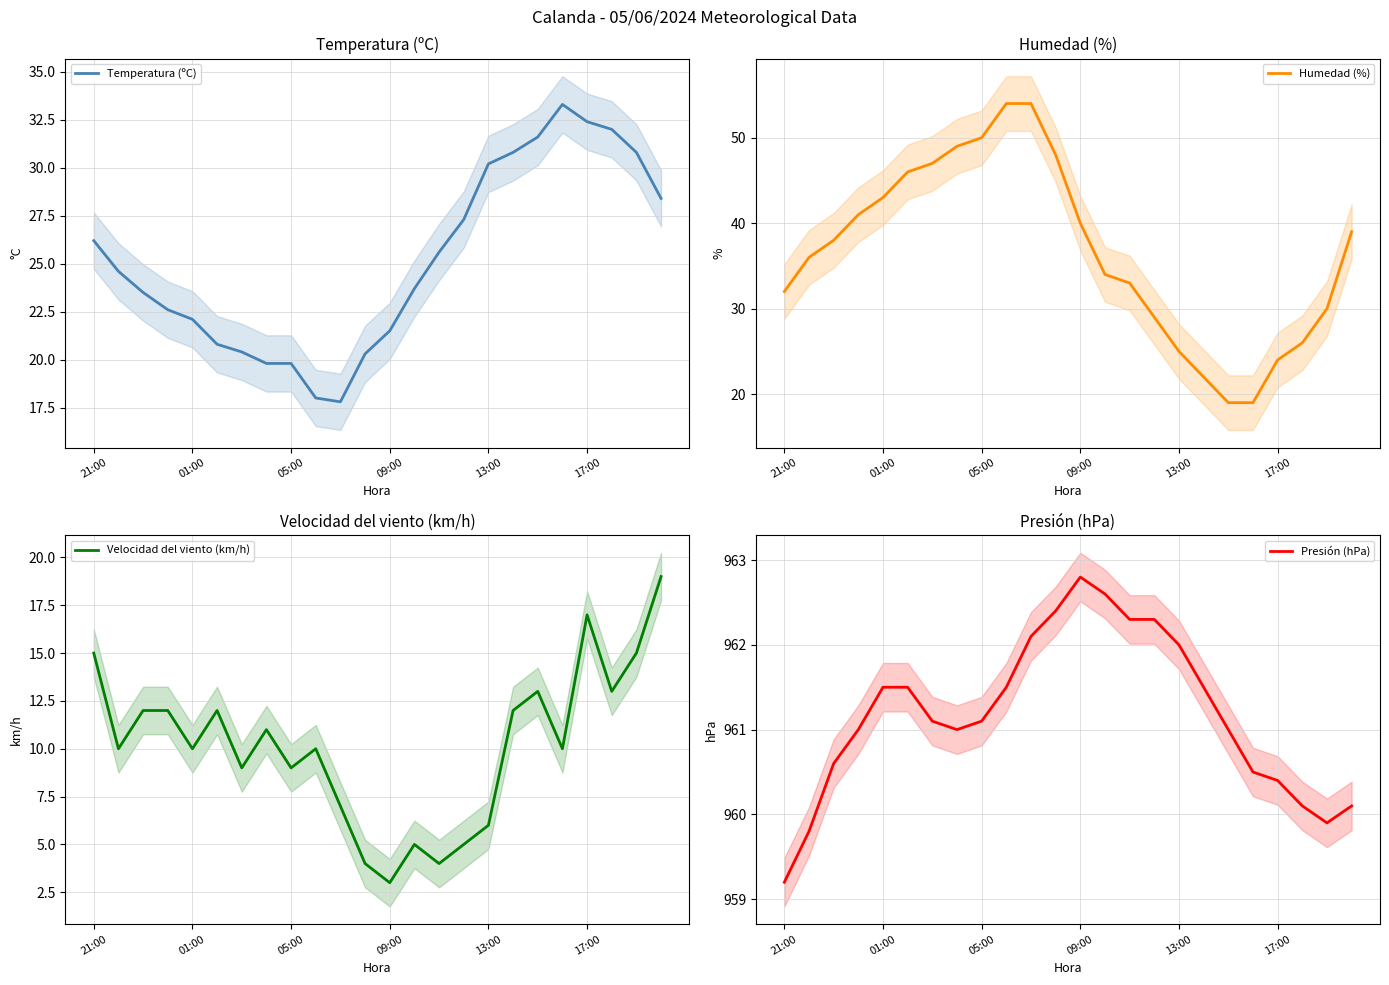

True or false: Temperatura (ºC) has more than 0 interior local peaks.

True